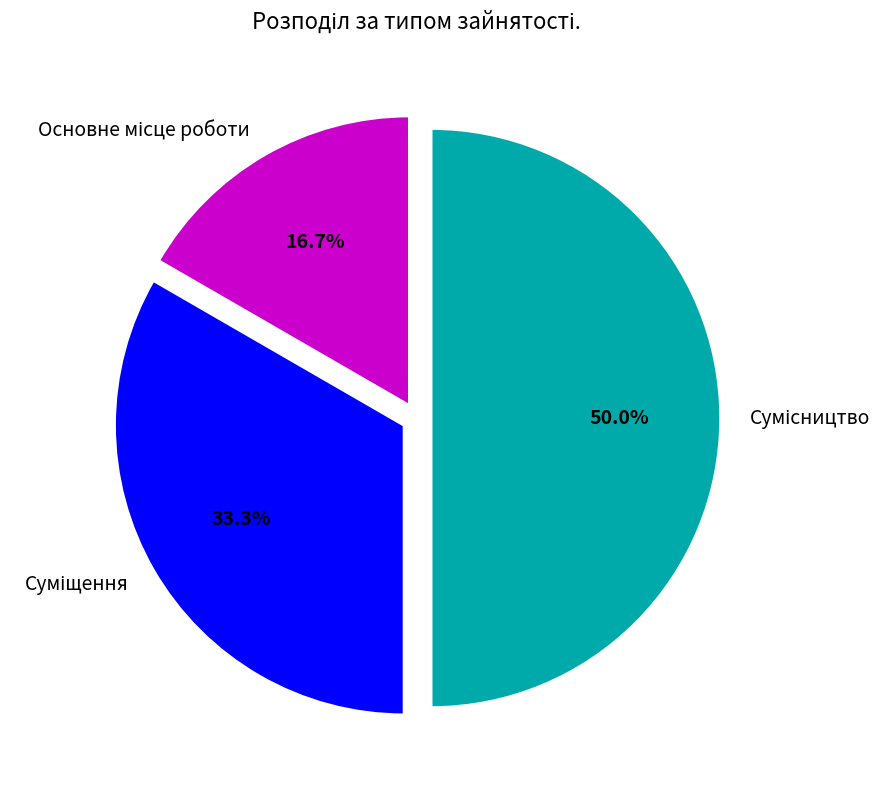

Approximately how many times larger is the value at Суміщення compared to Сумісництво?

0.7